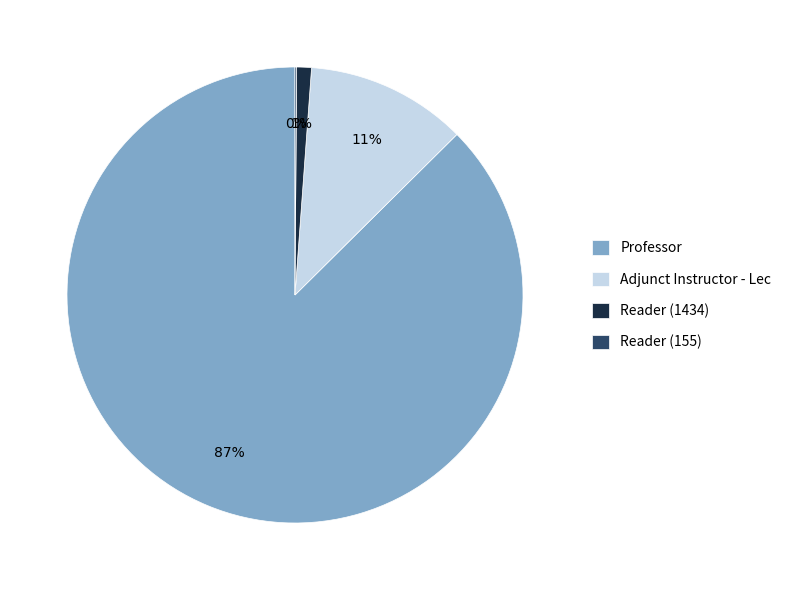

Which slice is the largest?

Professor